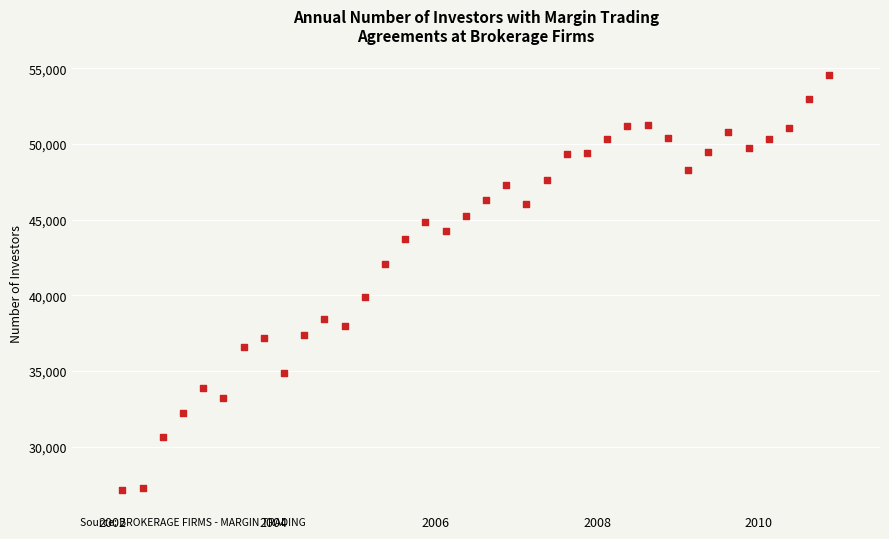

What is the range of Y values (max minus min)?

27432